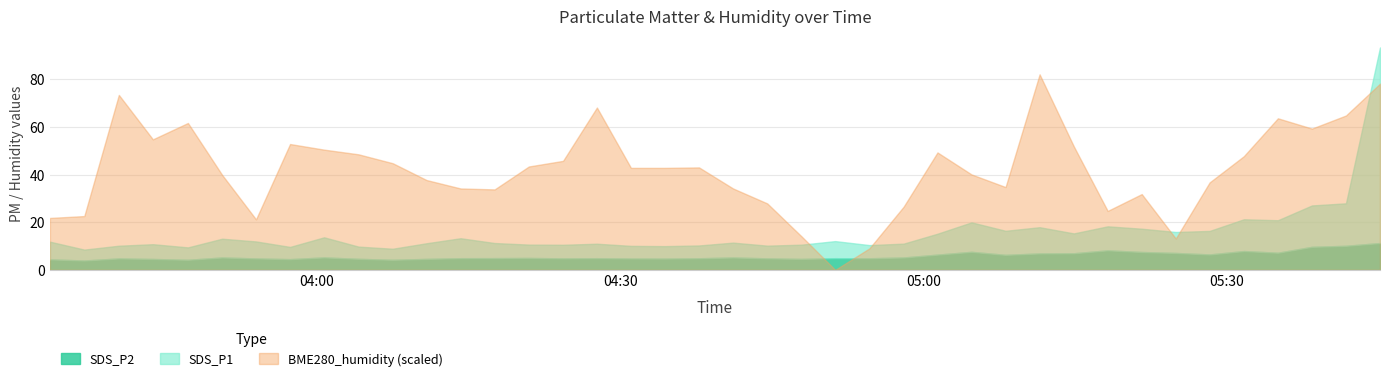

Which series has the largest range (max minus min)?

SDS_P1